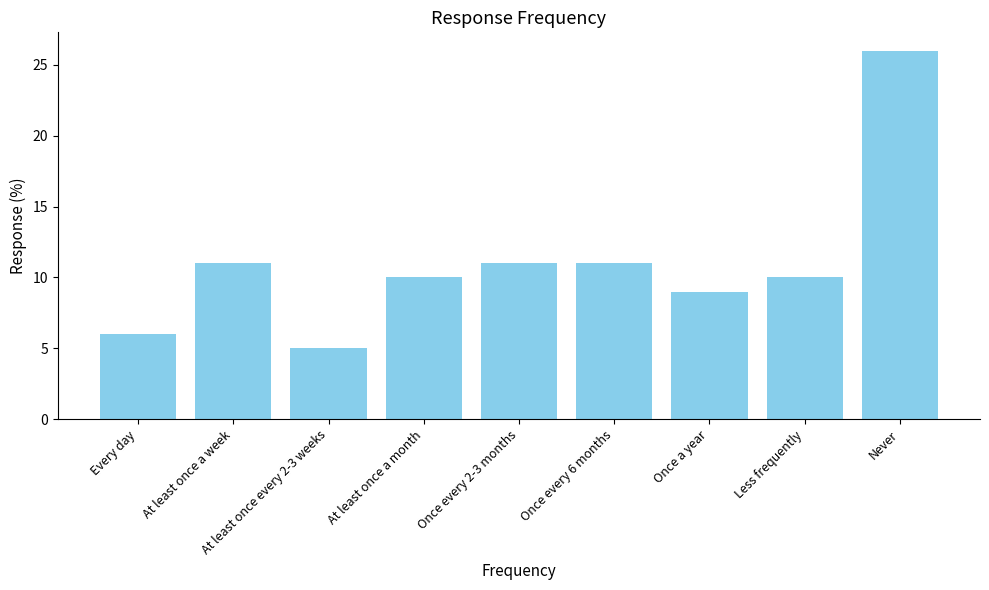

What is the minimum value shown in the chart?

5